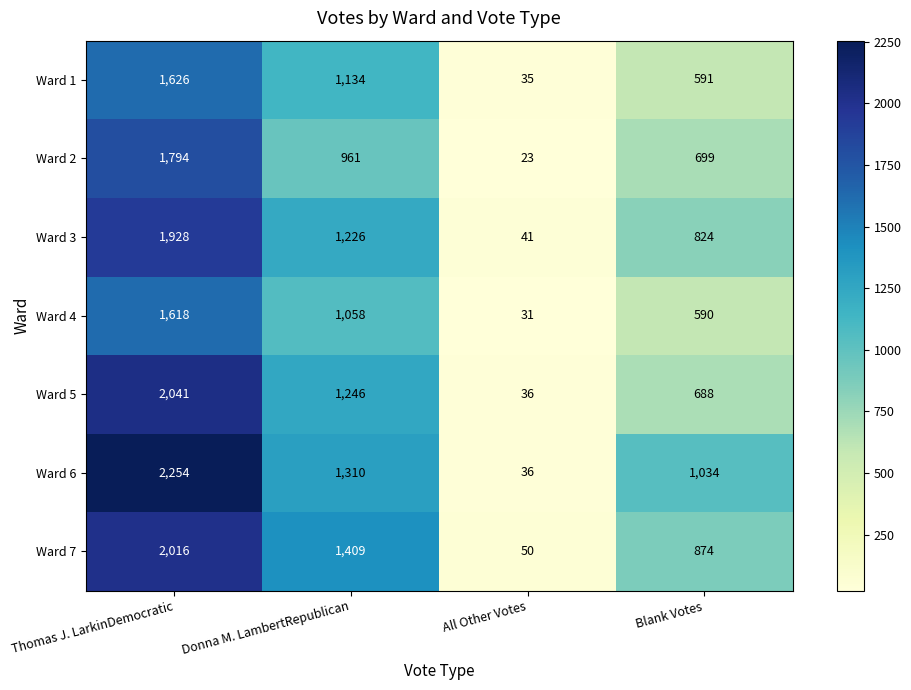

Which series has the widest spread of values?

Ward 6